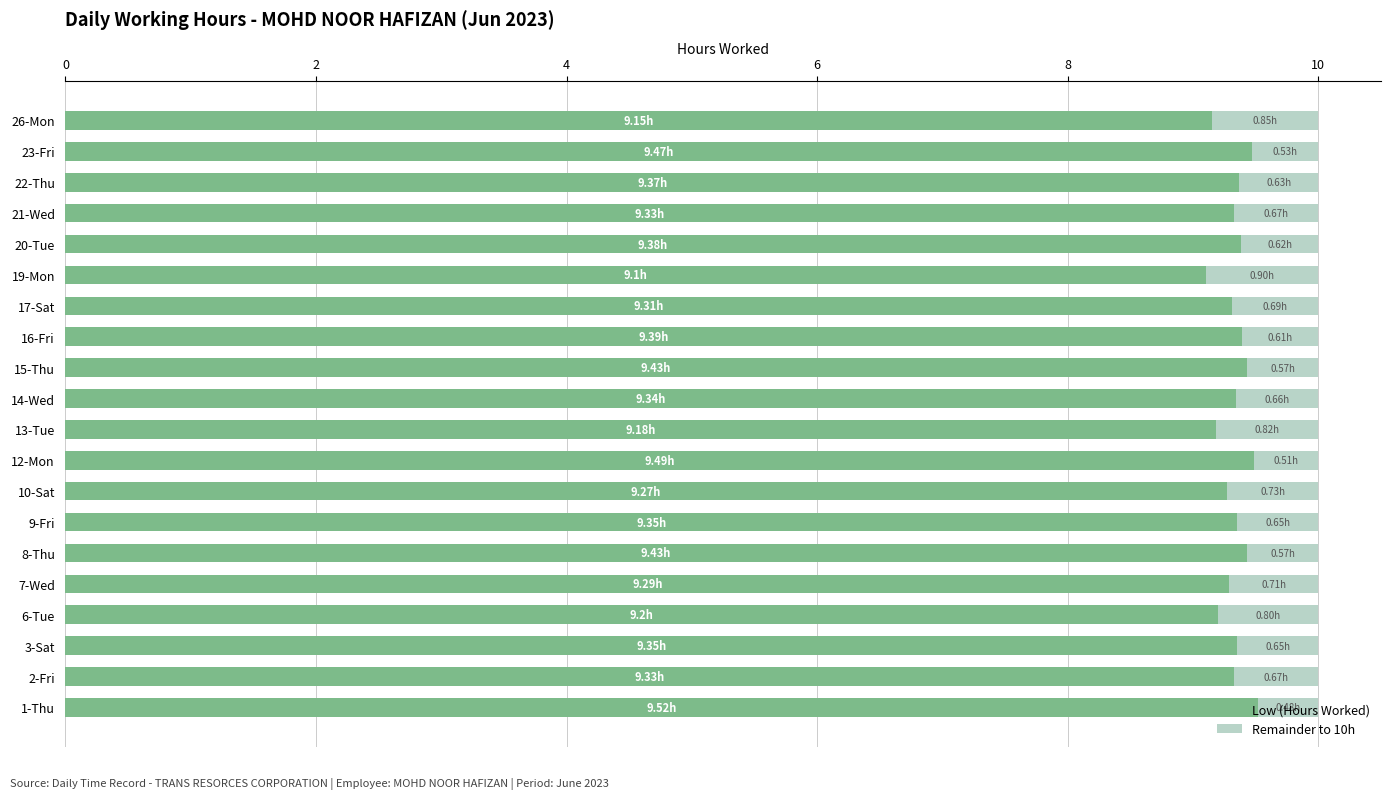

What is the sum of all Low (Hours Worked) values?

186.7